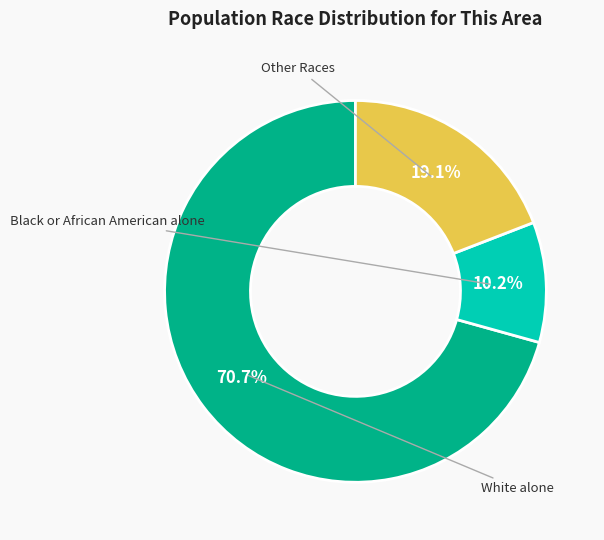

Does any single category account for the majority?

Yes